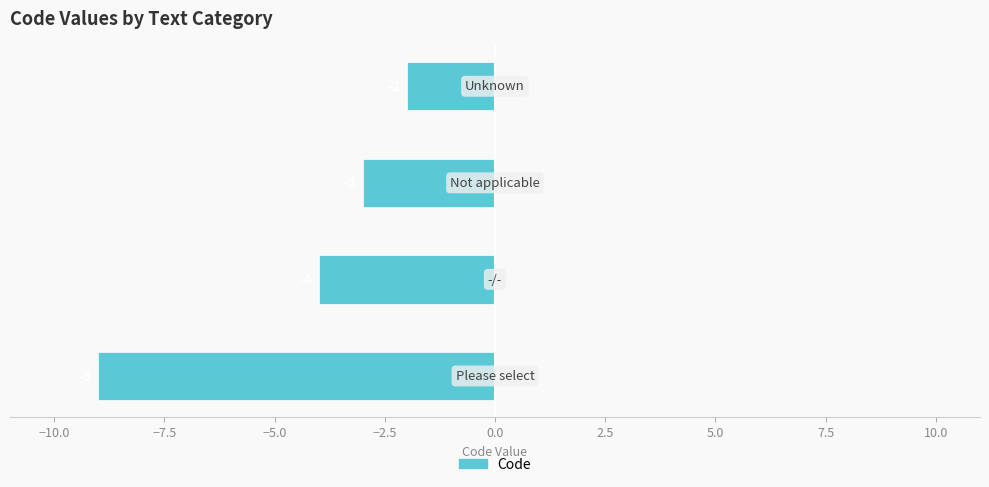

What is the average value?

-4